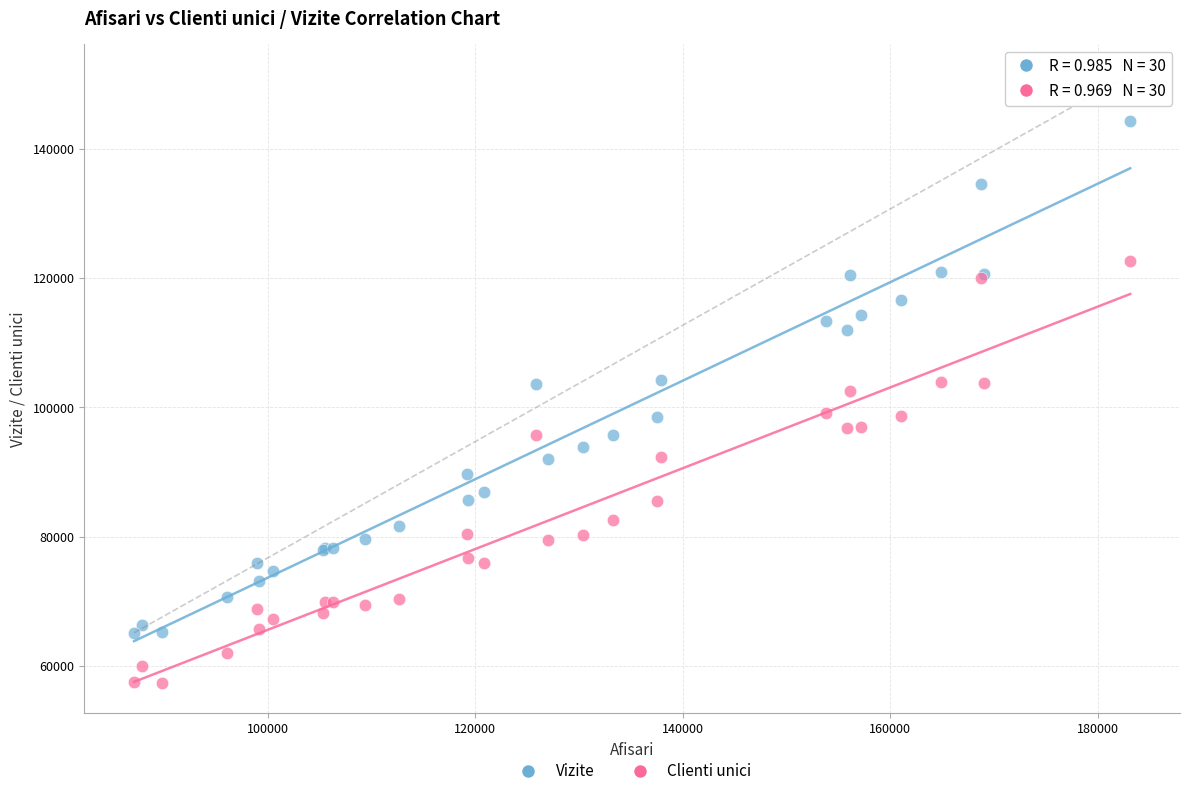

Which series contains the lowest Y value?

Clienti unici